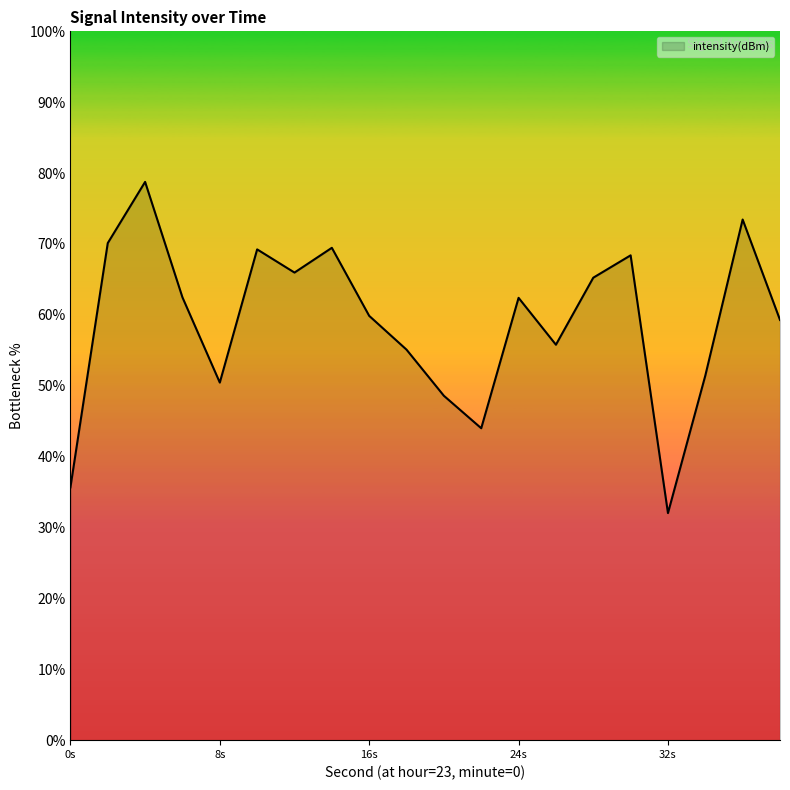

What is the greatest value displayed?

78.8